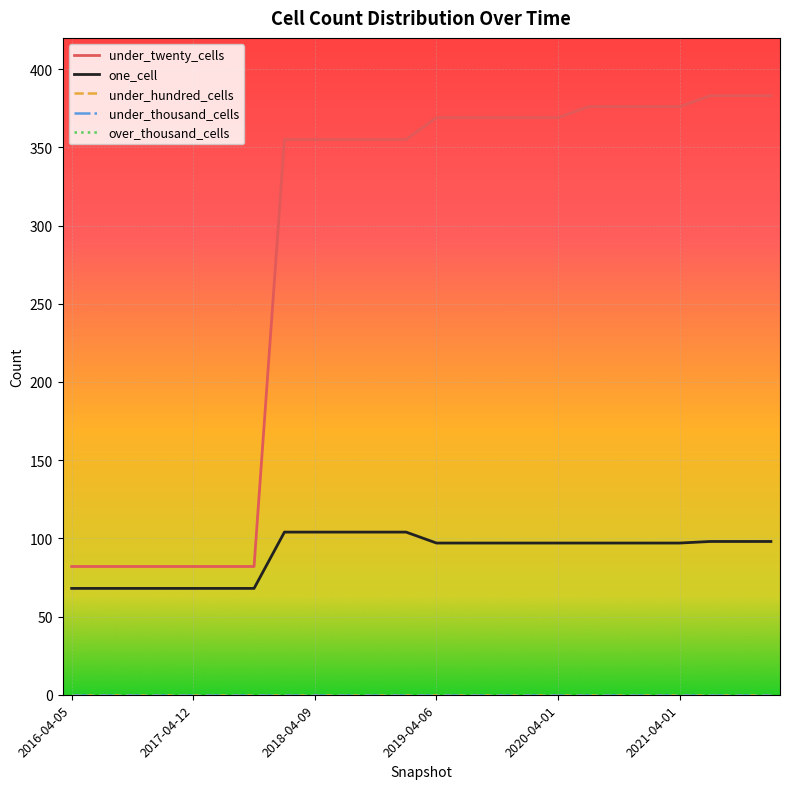

At which category is the sum across all series the highest?

21